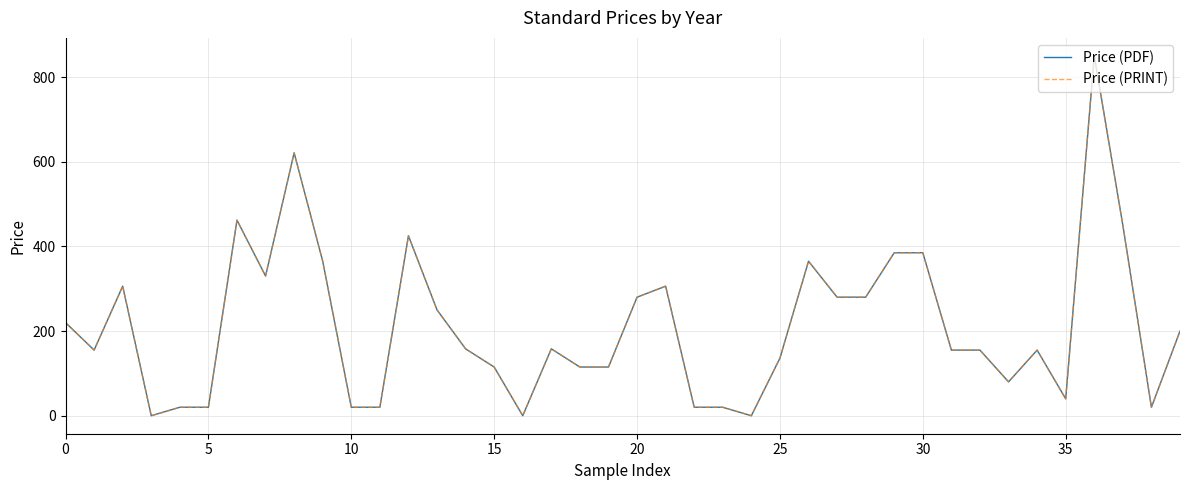

In Price (PDF), how many points are lower than both neighbors (excluding endpoints)?

8